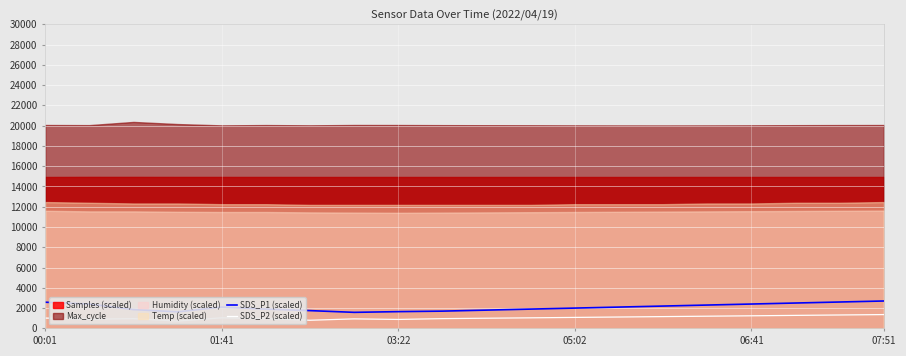

What is the highest value of the SDS_P1 (scaled) series?

2700